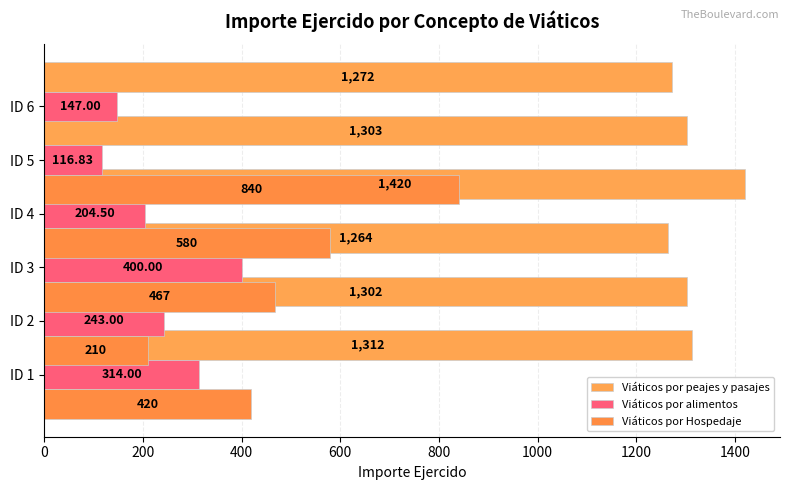

List the series in order of their overall mean, highest first.

Viáticos por peajes y pasajes, Viáticos por Hospedaje, Viáticos por alimentos